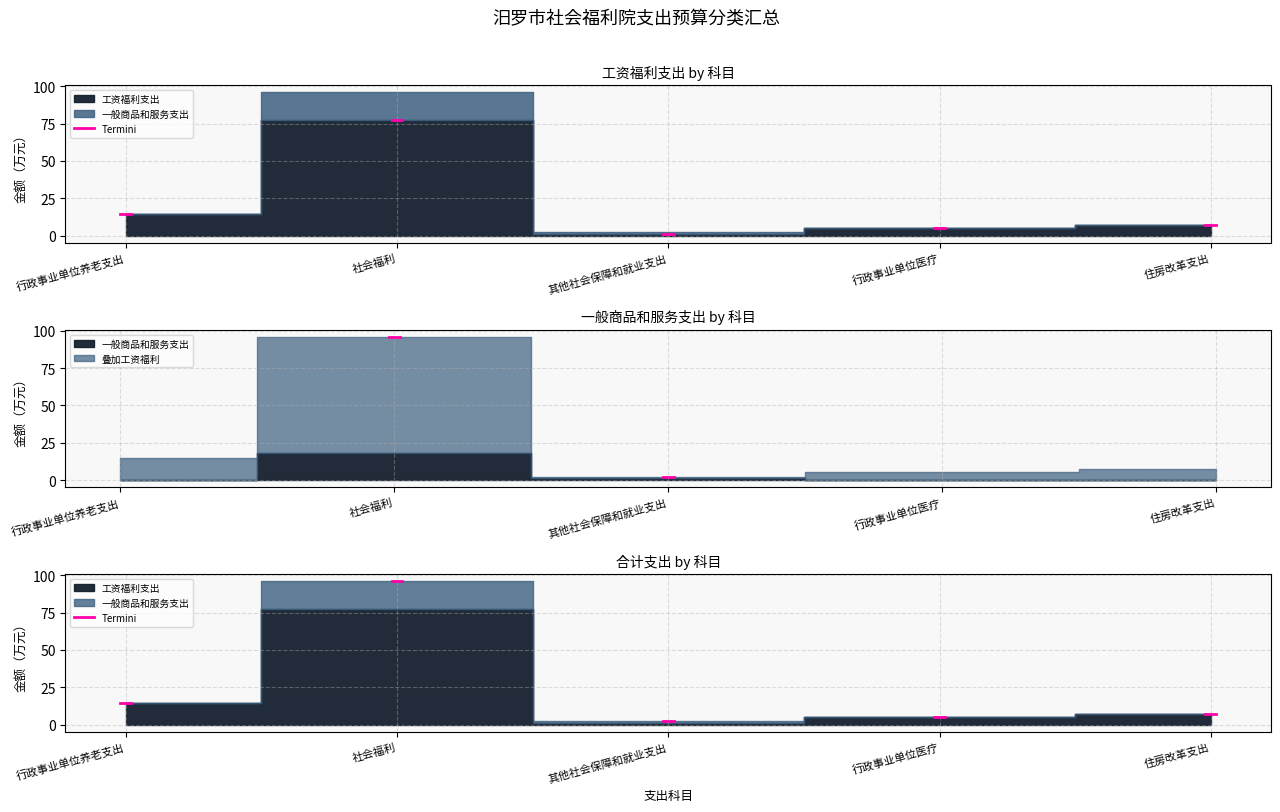

How many data points in 合计 are less than 7?

2